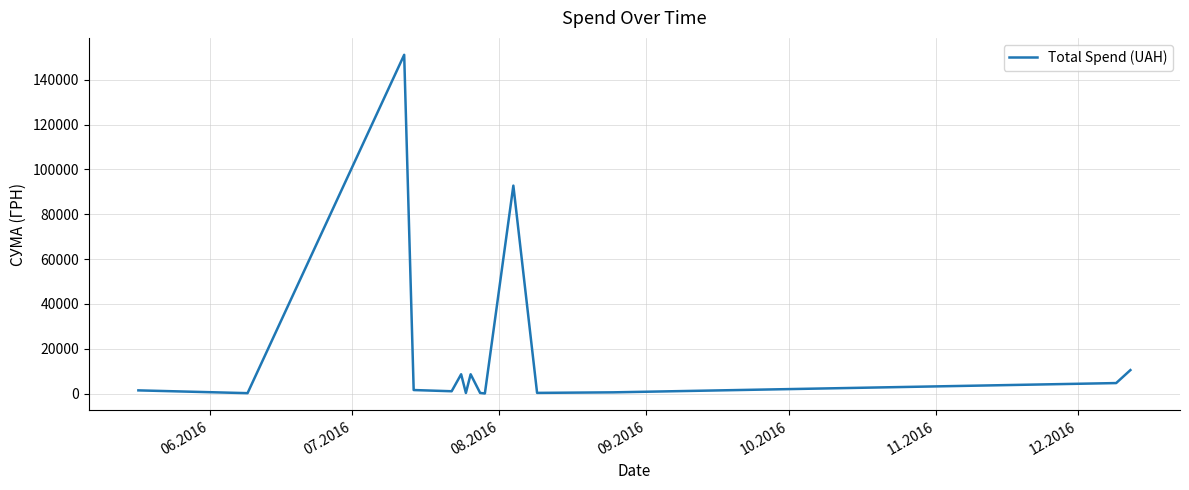

What is the maximum value shown in the chart?

151115.9